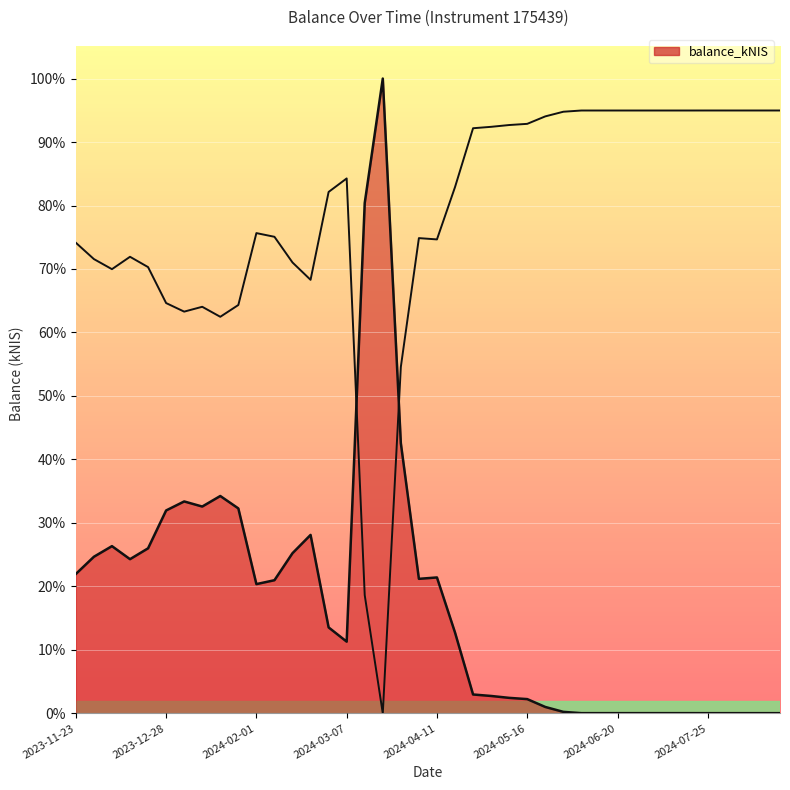

The value at 2024-07-25 is 3.7. True or false?

False